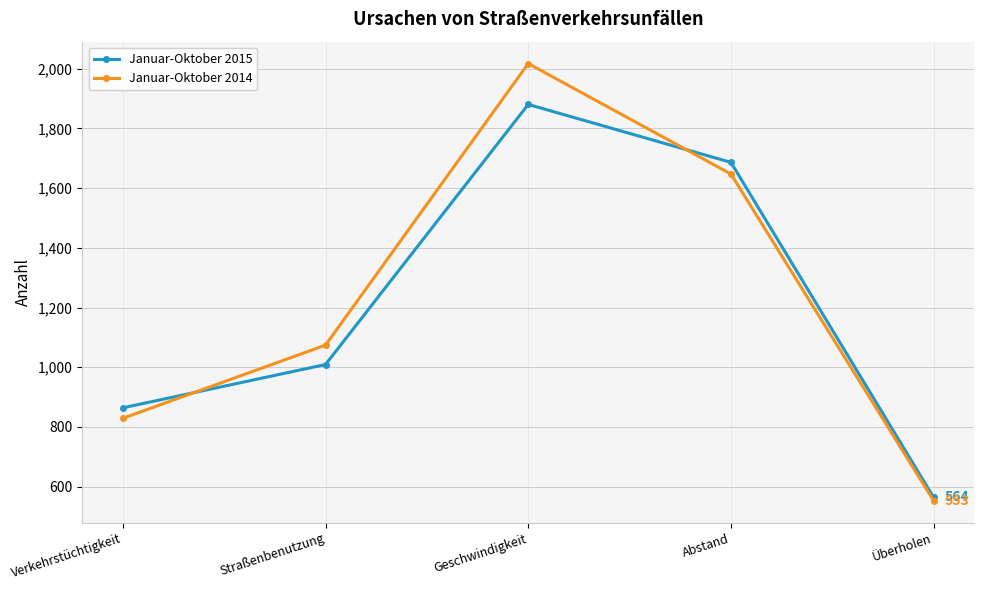

Rank the series by their average value, from highest to lowest.

Januar-Oktober 2014, Januar-Oktober 2015